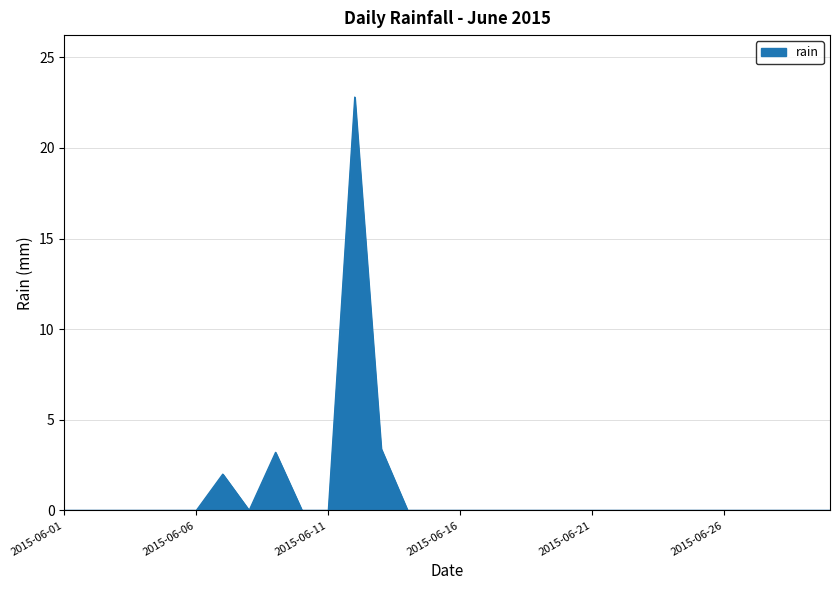

What is the difference between the maximum and minimum values?

22.8